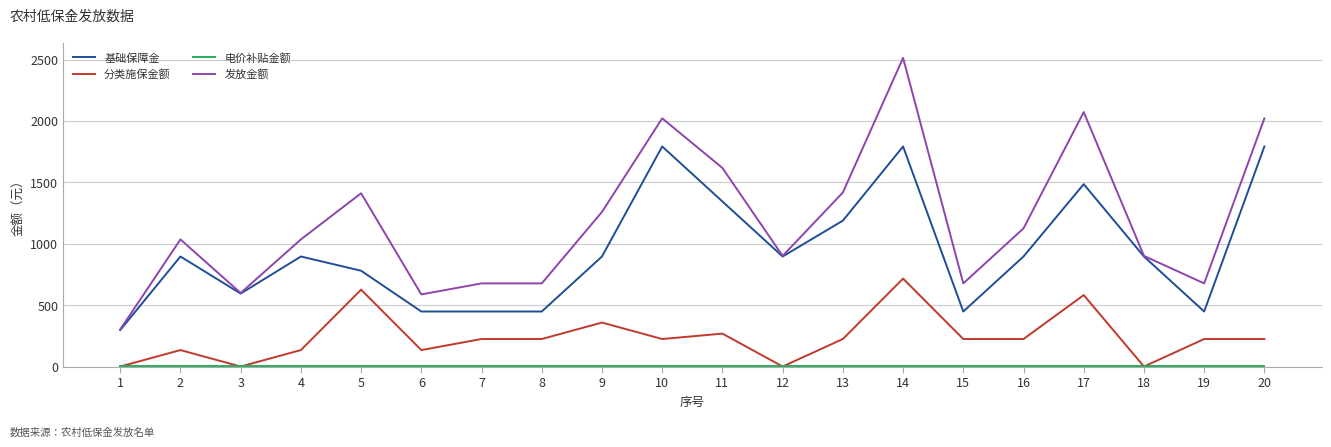

Is the value of 分类施保金额 at 11 greater than the value of 发放金额 at 6?

No